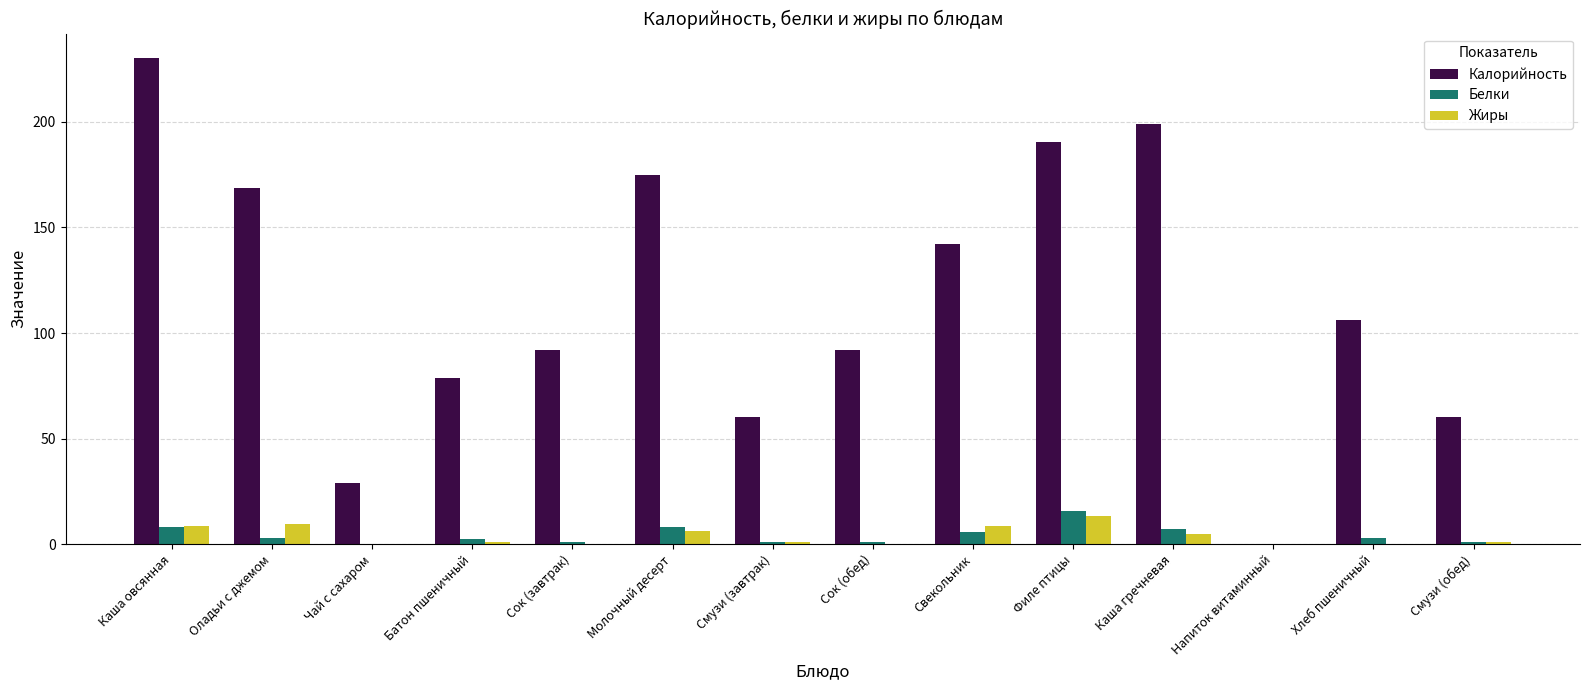

What is the difference between the Жиры values at Хлеб пшеничный and Филе птицы?

13.4